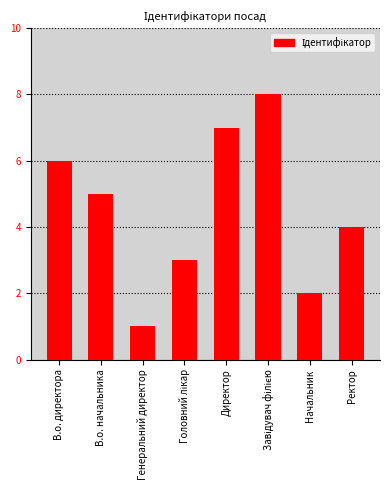

What position from the right is Директор?

4